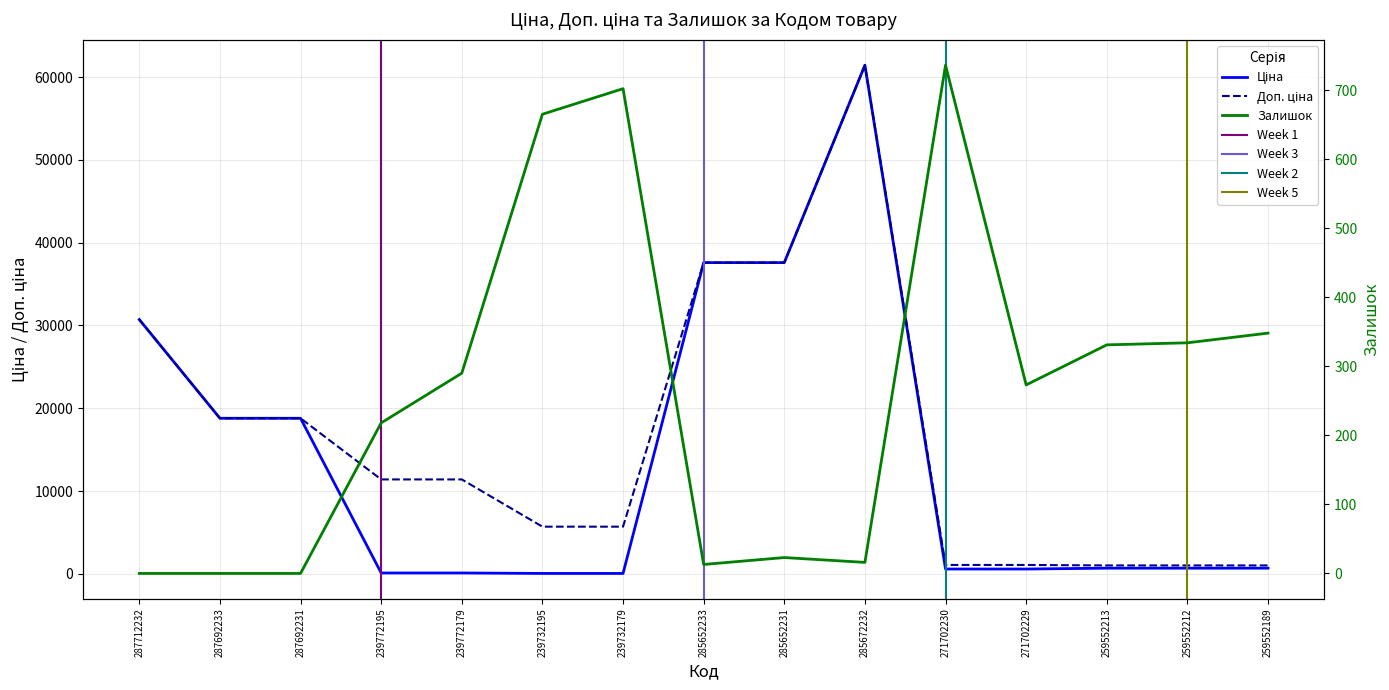

True or false: Ціна and Доп. ціна cross at least once.

False